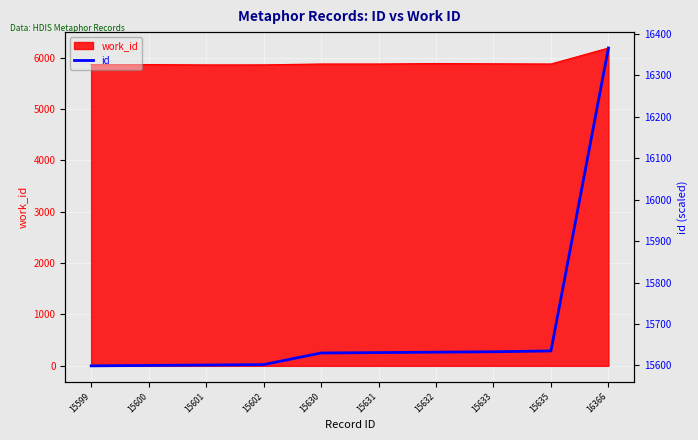

What is the difference between the values at 15632 and 16366?

734